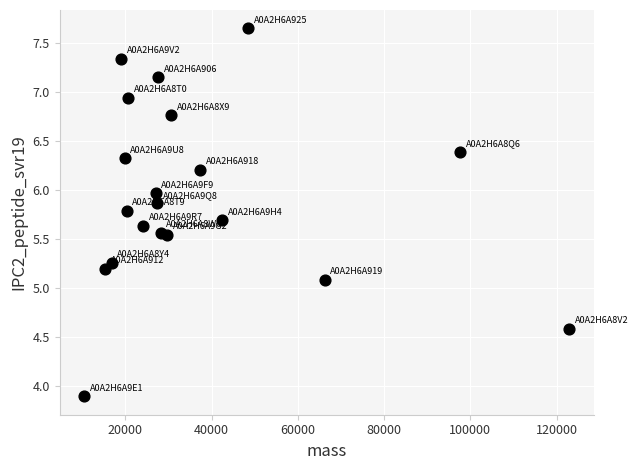

What is the range of X values (max minus min)?

112594.5